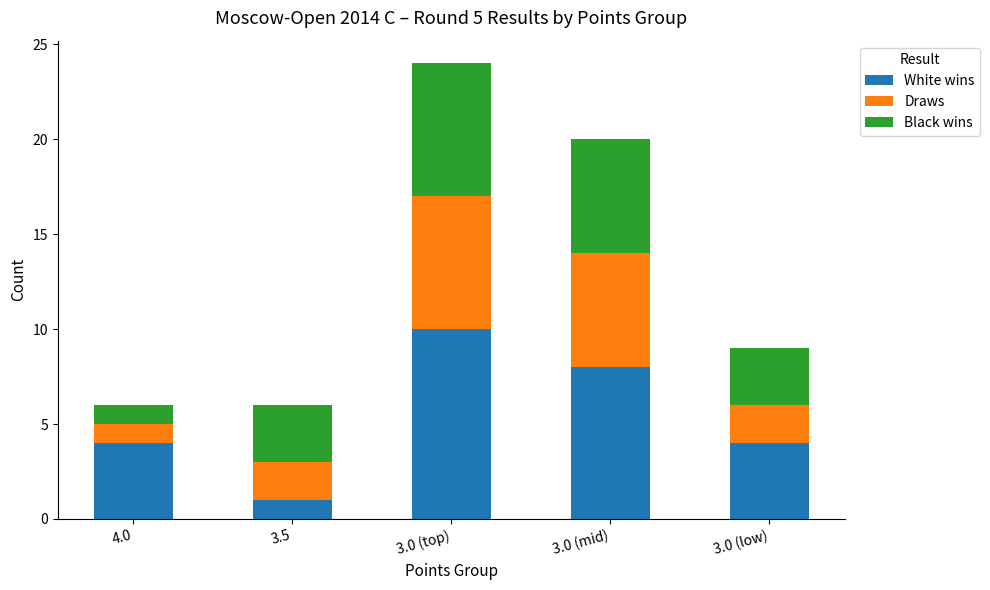

The White wins series shows 10 at 3.0 (top). True or false?

True